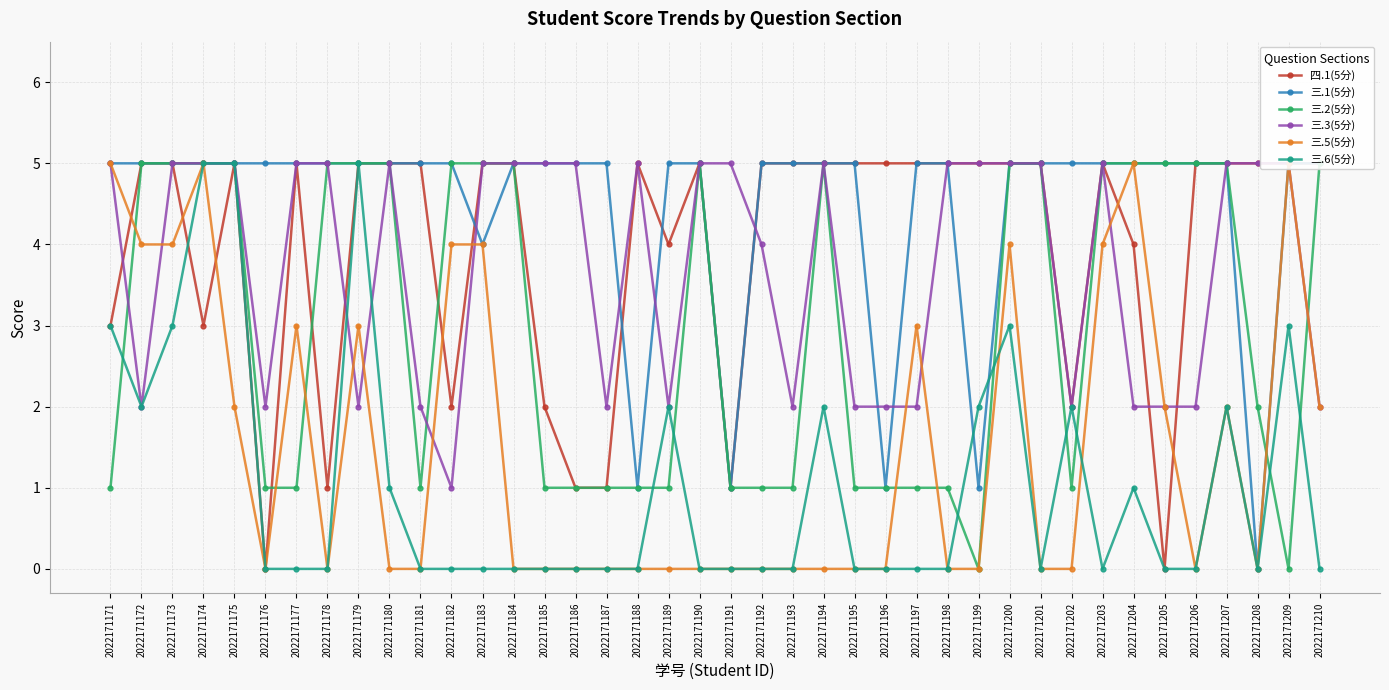

How many values in the 三.1(5分) series are below 5?

6